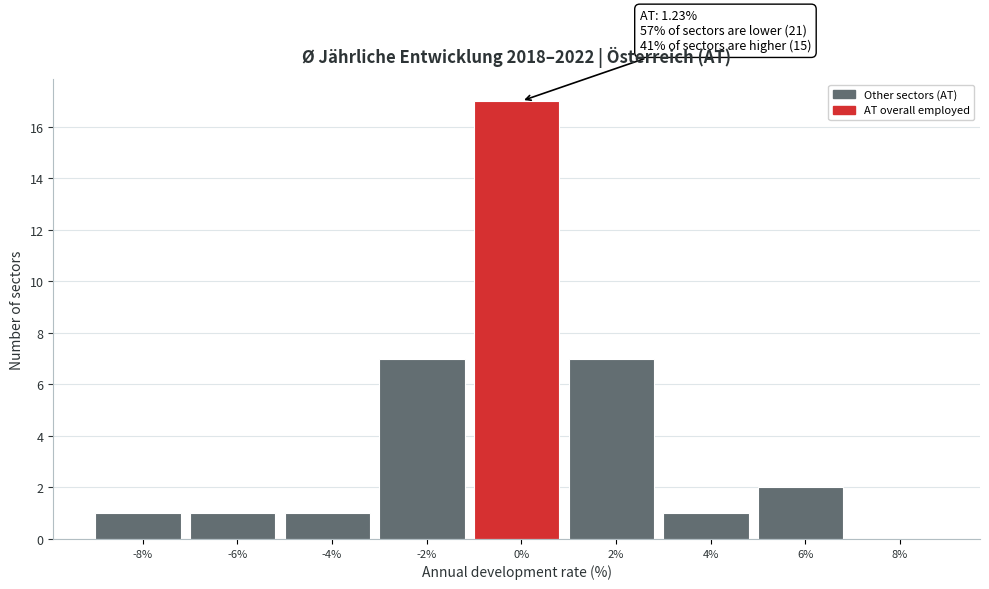

Reading left to right, extract all data points from this chart.

-8%=1	-6%=1	-4%=1	-2%=7	0%=17	2%=7	4%=1	6%=2	8%=0